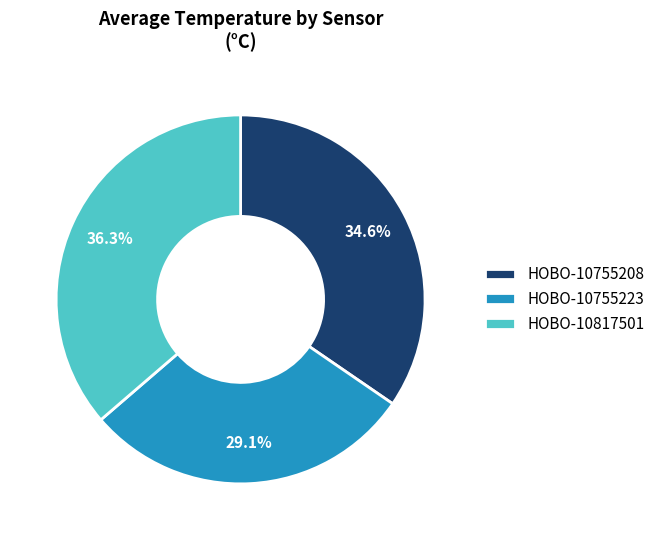

What is the total percentage of HOBO-10755208 and HOBO-10755223?

63.4%